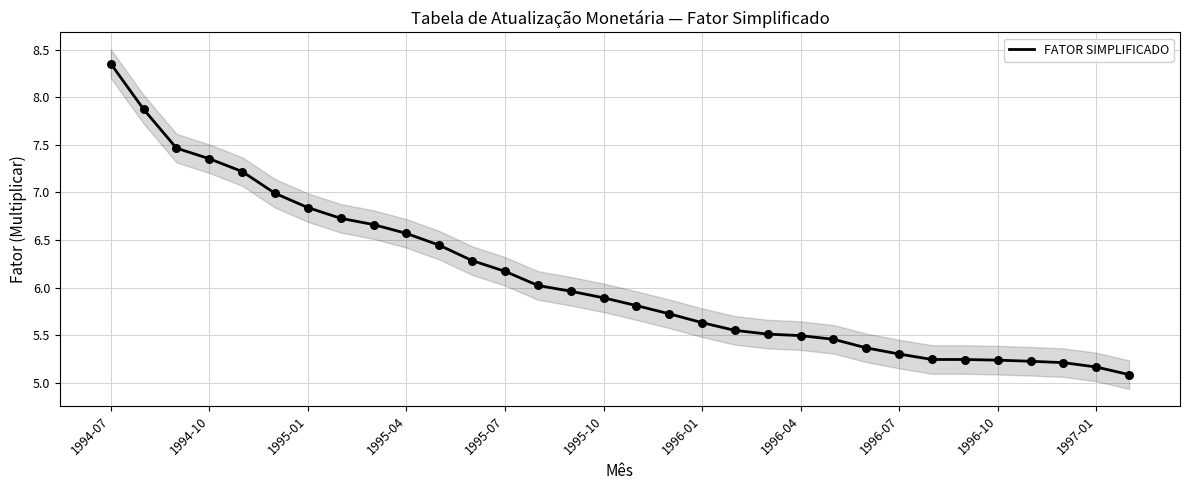

Which has a higher value, 23 or 1995-07?

1995-07